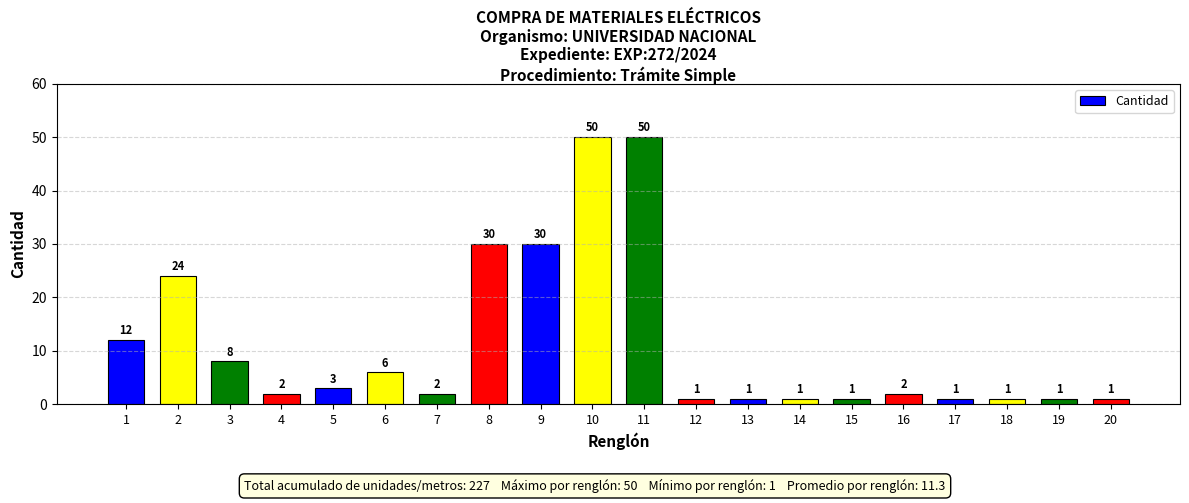

What is the sum of the values at 10 and 6?

56